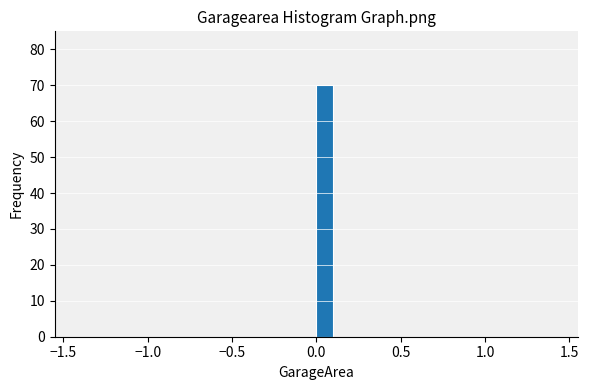

Around what value on the x-axis is the tallest bar? Give the approximate position of its centre, as read against the axis.

0.05